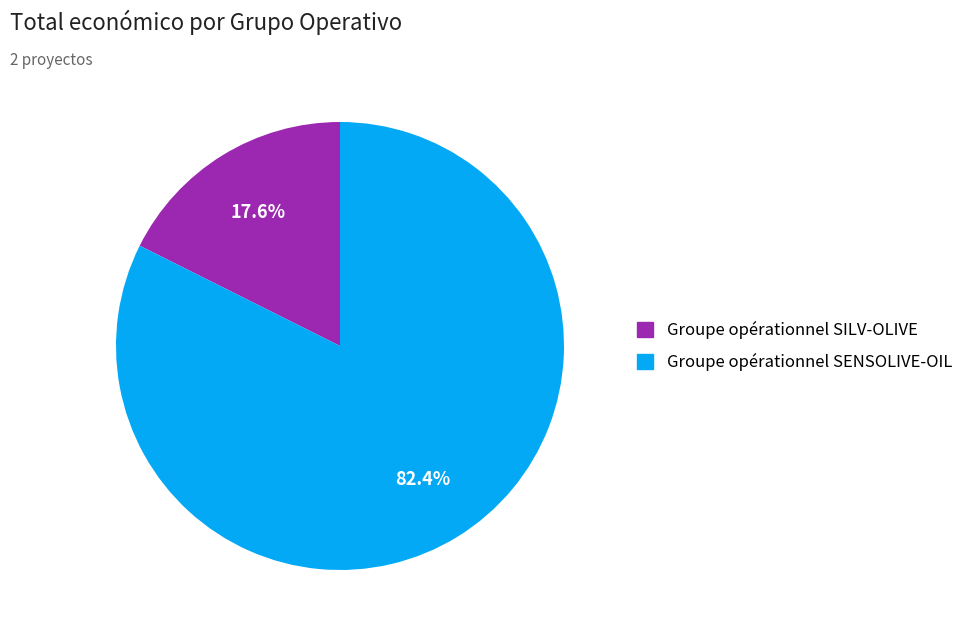

How many slices are in this pie chart?

2